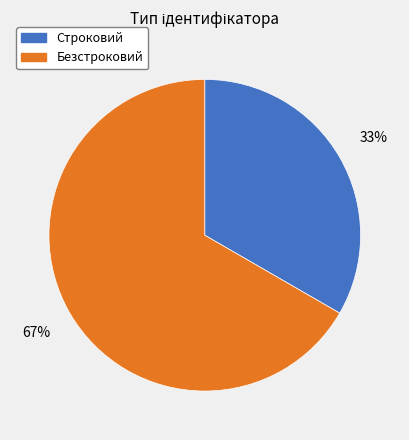

Approximately how many times larger is the value at Безстроковий compared to Строковий?

2.0